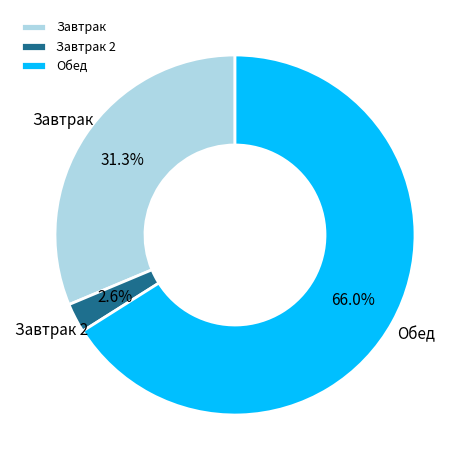

What portion of the pie excludes Завтрак?

68.7%